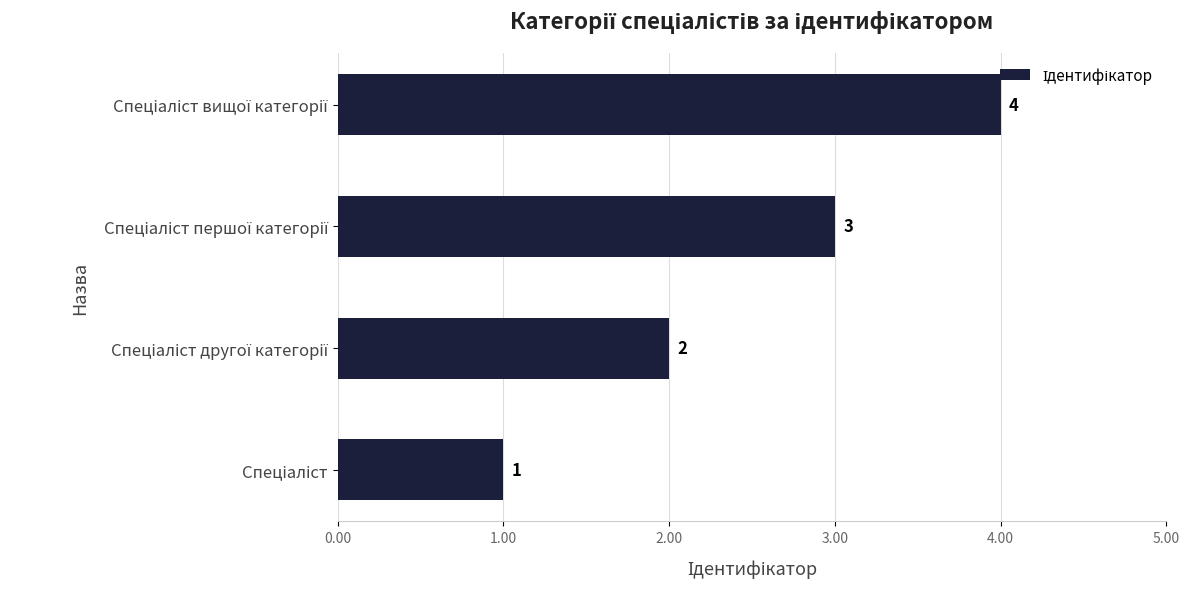

How many categories are shown in the chart?

4